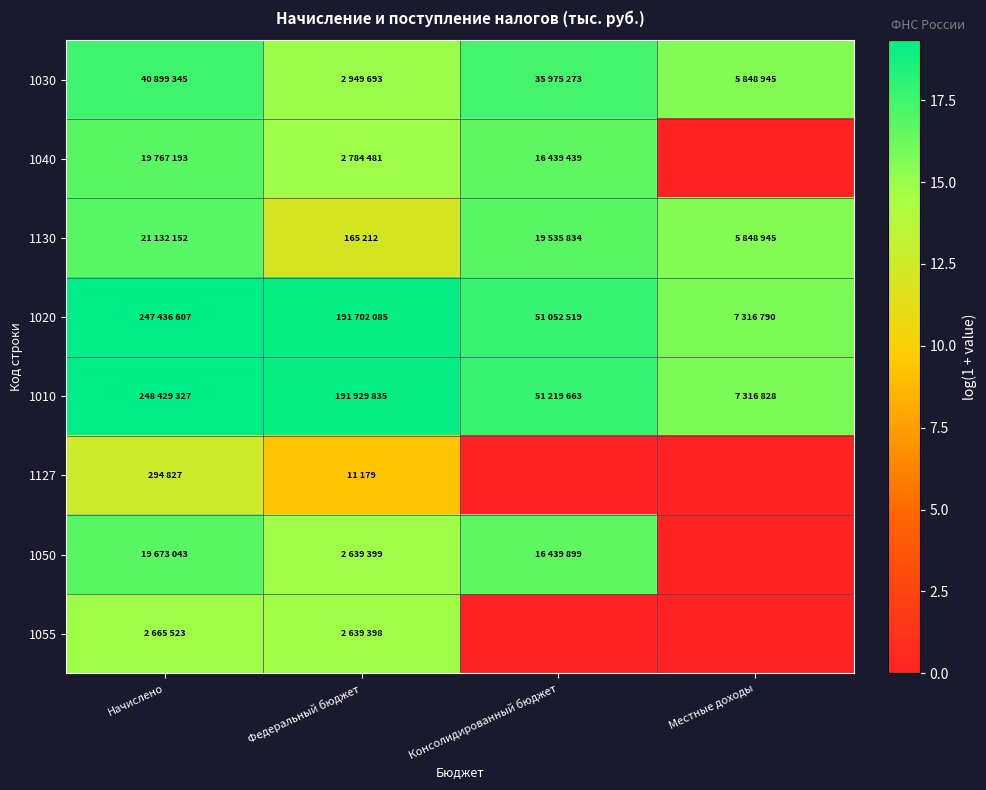

Reading left to right, what are all the values shown in this chart?

1030: Начислено=17.5	Федеральный бюджет=14.9	Консолидированный бюджет=17.4	Местные доходы=15.6
1040: Начислено=16.8	Федеральный бюджет=14.8	Консолидированный бюджет=16.6	Местные доходы=0.0
1130: Начислено=16.9	Федеральный бюджет=12.0	Консолидированный бюджет=16.8	Местные доходы=15.6
1020: Начислено=19.3	Федеральный бюджет=19.1	Консолидированный бюджет=17.7	Местные доходы=15.8
1010: Начислено=19.3	Федеральный бюджет=19.1	Консолидированный бюджет=17.8	Местные доходы=15.8
1127: Начислено=12.6	Федеральный бюджет=9.3	Консолидированный бюджет=0.0	Местные доходы=0.0
1050: Начислено=16.8	Федеральный бюджет=14.8	Консолидированный бюджет=16.6	Местные доходы=0.0
1055: Начислено=14.8	Федеральный бюджет=14.8	Консолидированный бюджет=0.0	Местные доходы=0.0